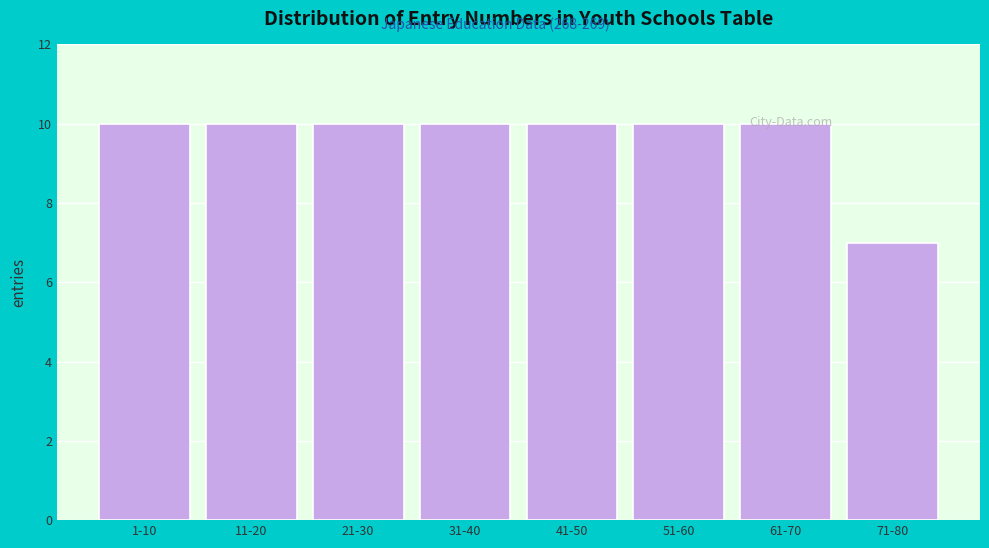

What position from the right is 31-40?

5